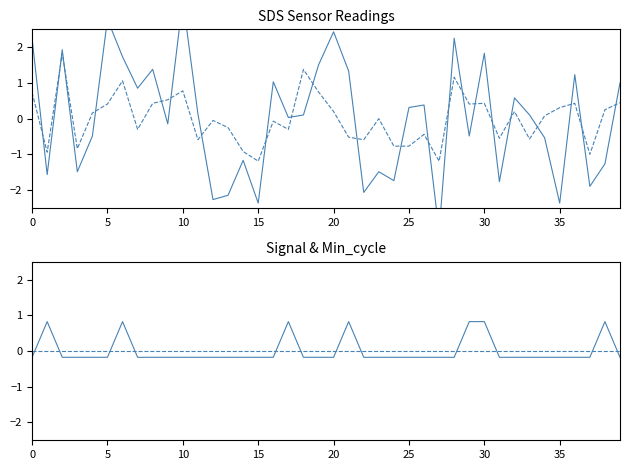

What is the label of the 24th point from the right?

16